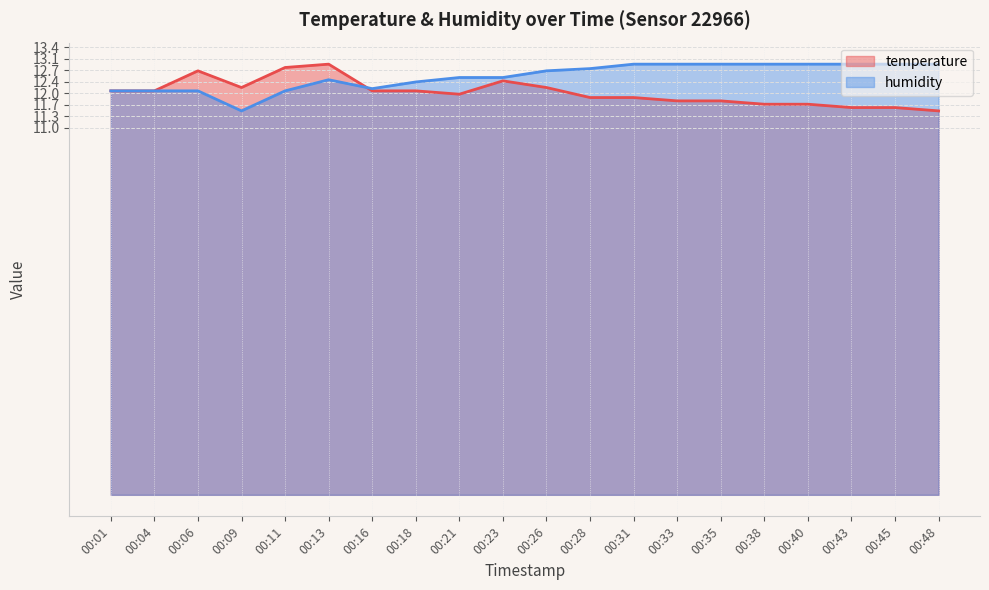

How many values in the temperature series are below 12?

9